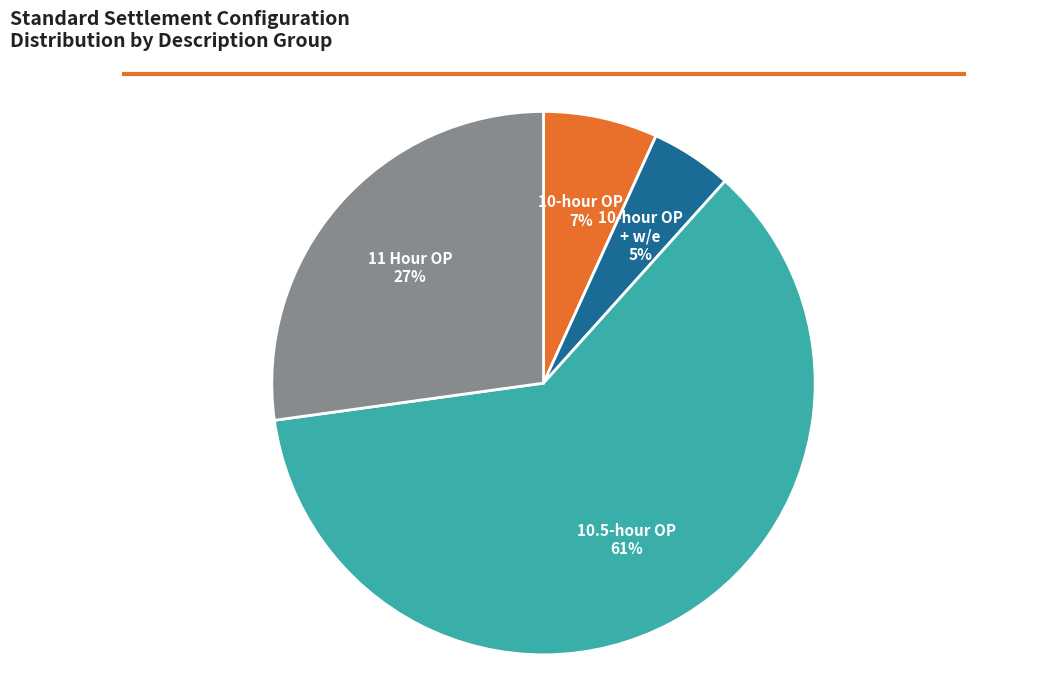

The 11 Hour OP slice represents 27% of the pie. True or false?

True